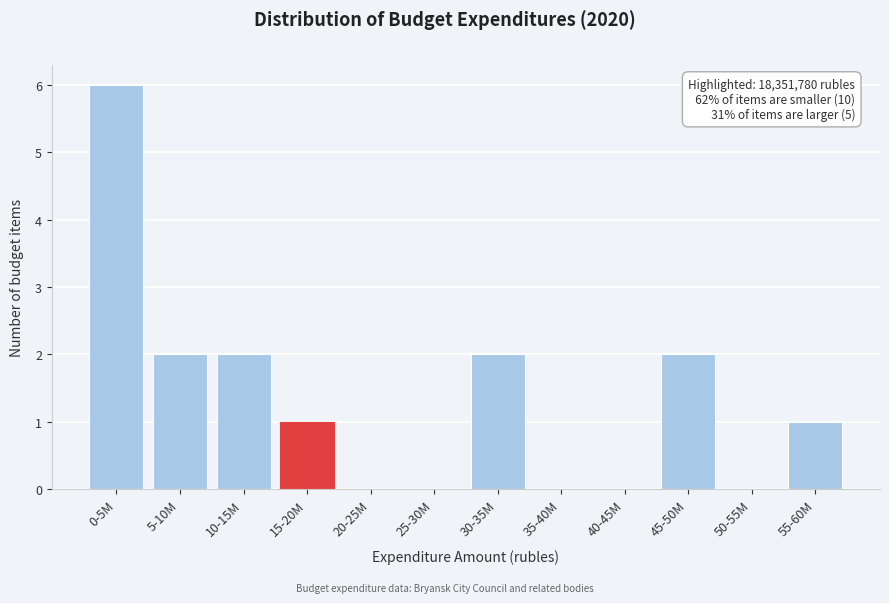

Reading right to left, transcribe all the data shown in this chart.

55-60M=1	50-55M=0	45-50M=2	40-45M=0	35-40M=0	30-35M=2	25-30M=0	20-25M=0	15-20M=1	10-15M=2	5-10M=2	0-5M=6